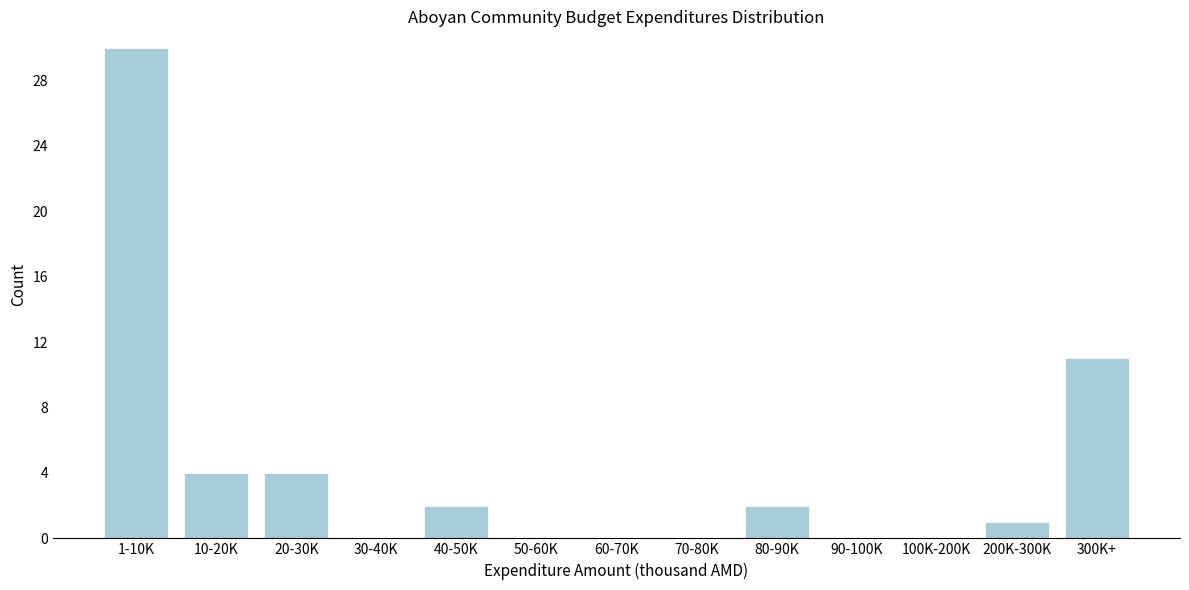

Reading right to left, list all the values displayed in this chart.

300K+=11	200K-300K=1	100K-200K=0	90-100K=0	80-90K=2	70-80K=0	60-70K=0	50-60K=0	40-50K=2	30-40K=0	20-30K=4	10-20K=4	1-10K=30